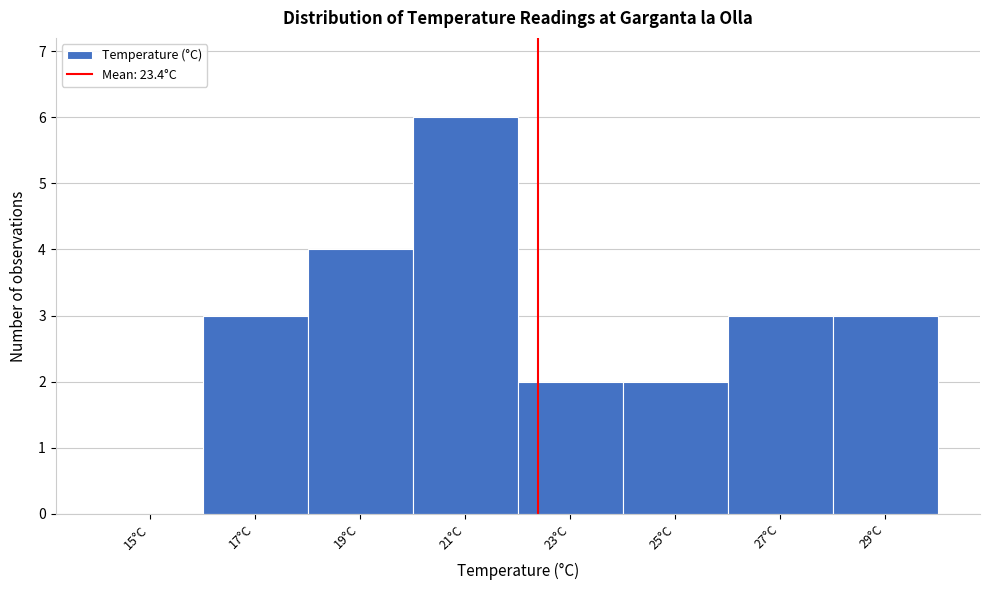

Reading right to left, what are all the values shown in this chart?

29°C=3	27°C=3	25°C=2	23°C=2	21°C=6	19°C=4	17°C=3	15°C=0